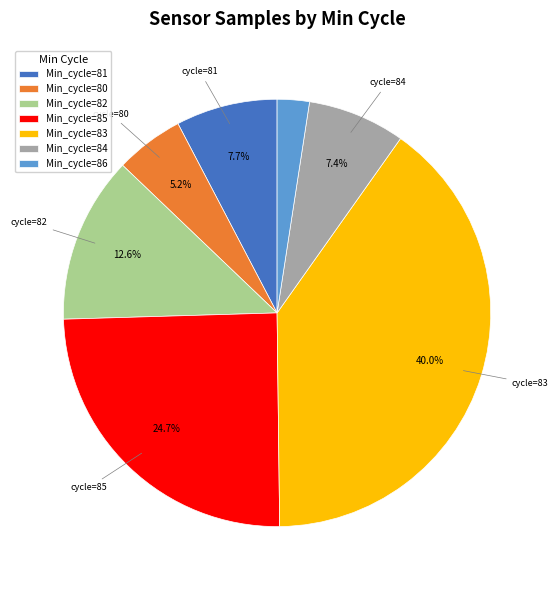

How many segments does this pie chart have?

7